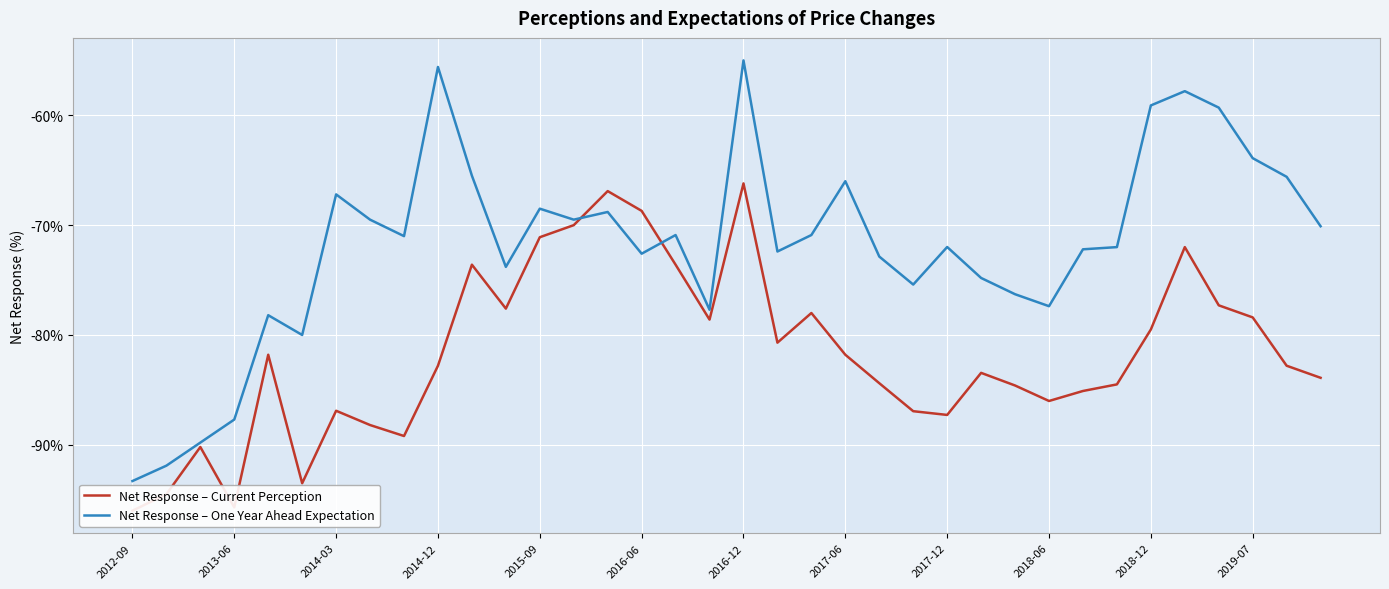

How many lines are shown in the chart?

2